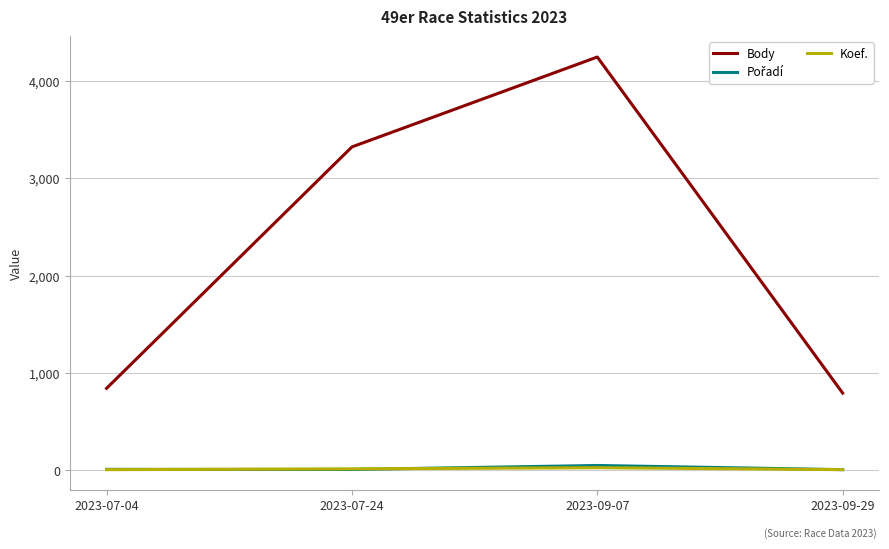

Which series has the largest range (max minus min)?

Body